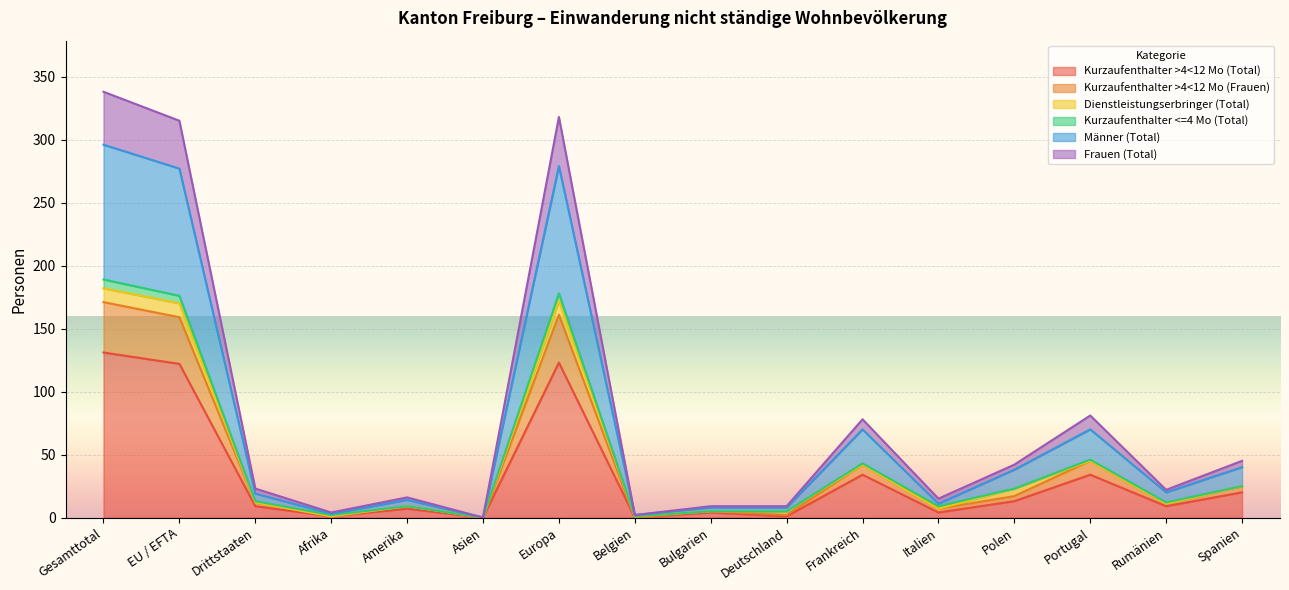

What are all the series names shown in the legend?

Kurzaufenthalter >4<12 Mo (Total), Kurzaufenthalter >4<12 Mo (Frauen), Dienstleistungserbringer (Total), Kurzaufenthalter <=4 Mo (Total), Männer (Total), Frauen (Total)